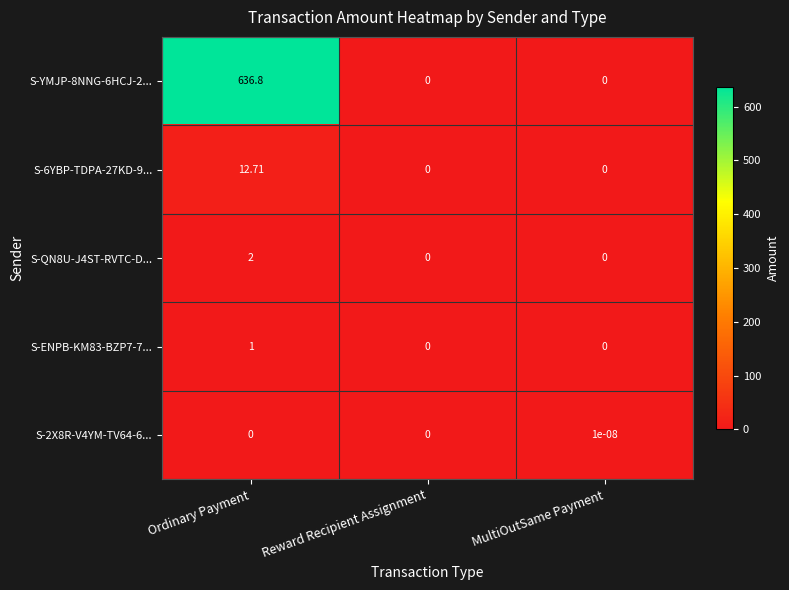

Is the value of S-QN8U-J4ST-RVTC-D... at Ordinary Payment greater than the value of S-ENPB-KM83-BZP7-7... at MultiOutSame Payment?

Yes